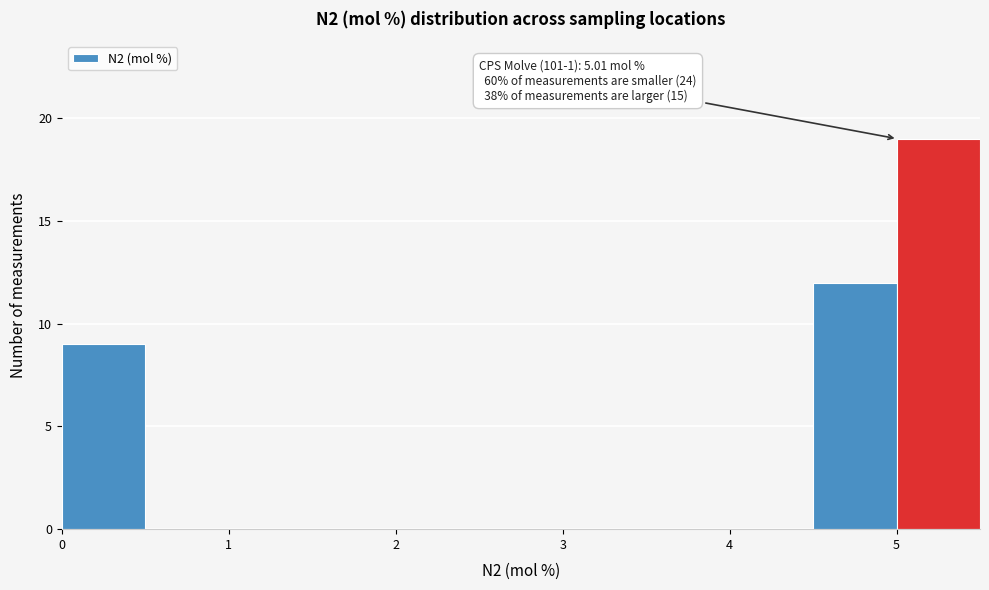

Which range on the x-axis has the tallest bar?

5.0 to 5.5